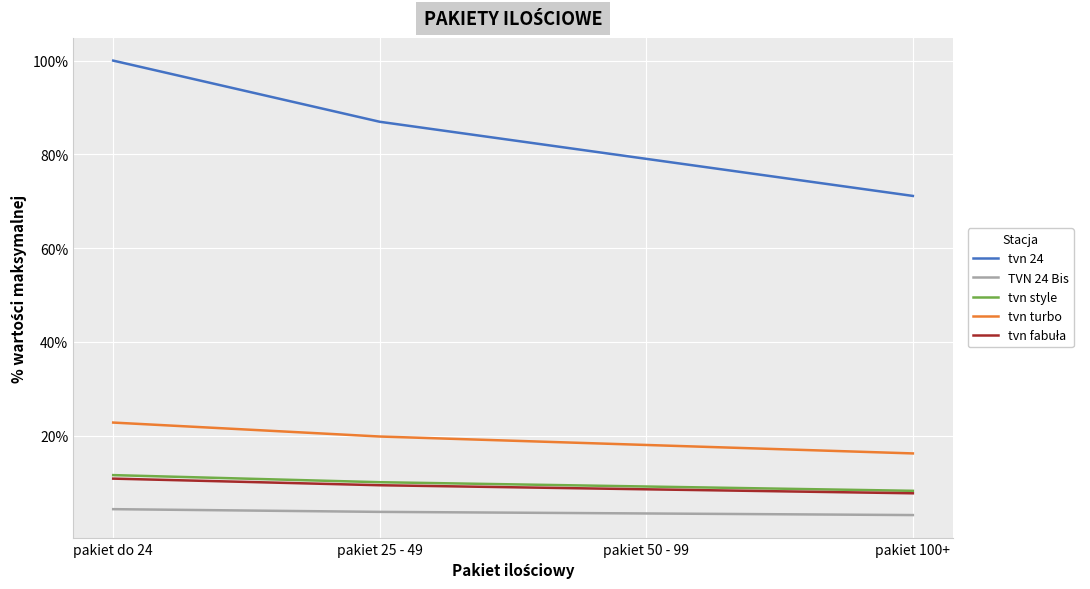

Is this an area chart (filled region under the line)?

No